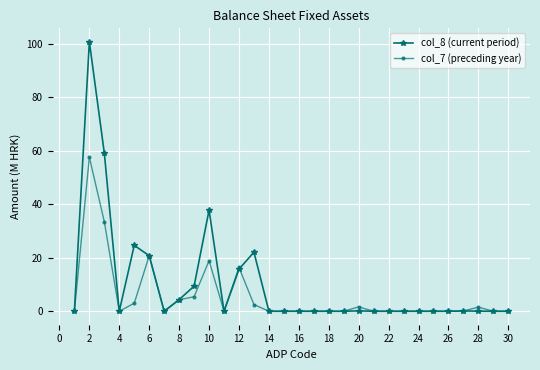

True or false: col_7 (preceding year) has more than 1 interior local peaks.

True